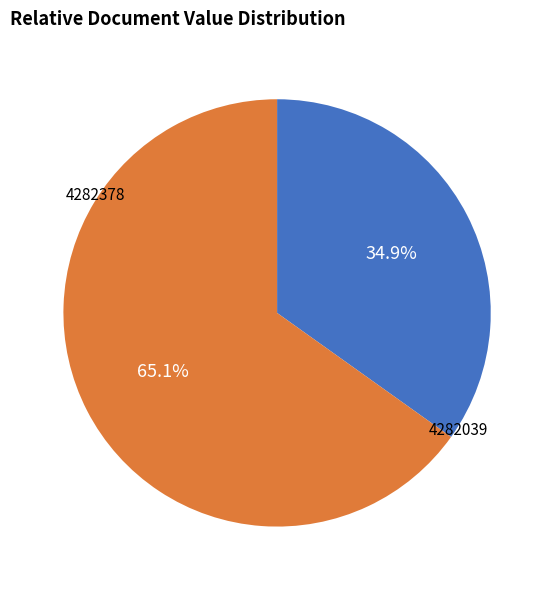

To the nearest percent, what is the difference between the largest and smallest slice percentages?

30%